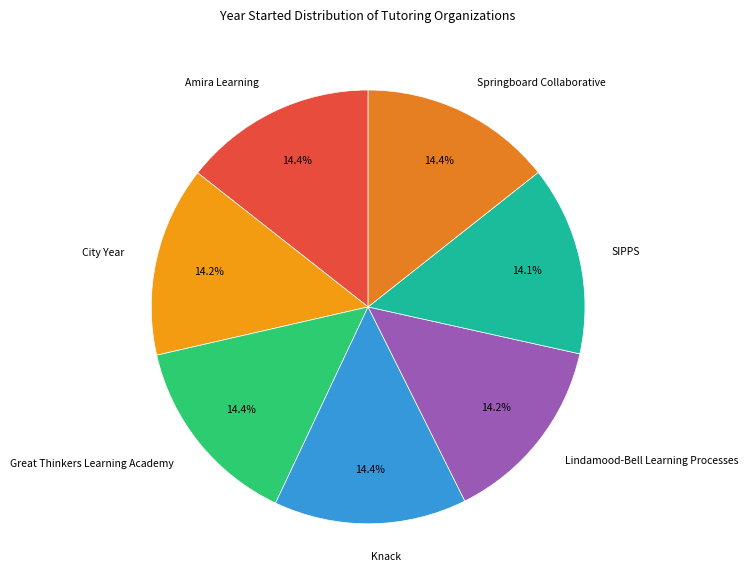

How many slices are in this pie chart?

7